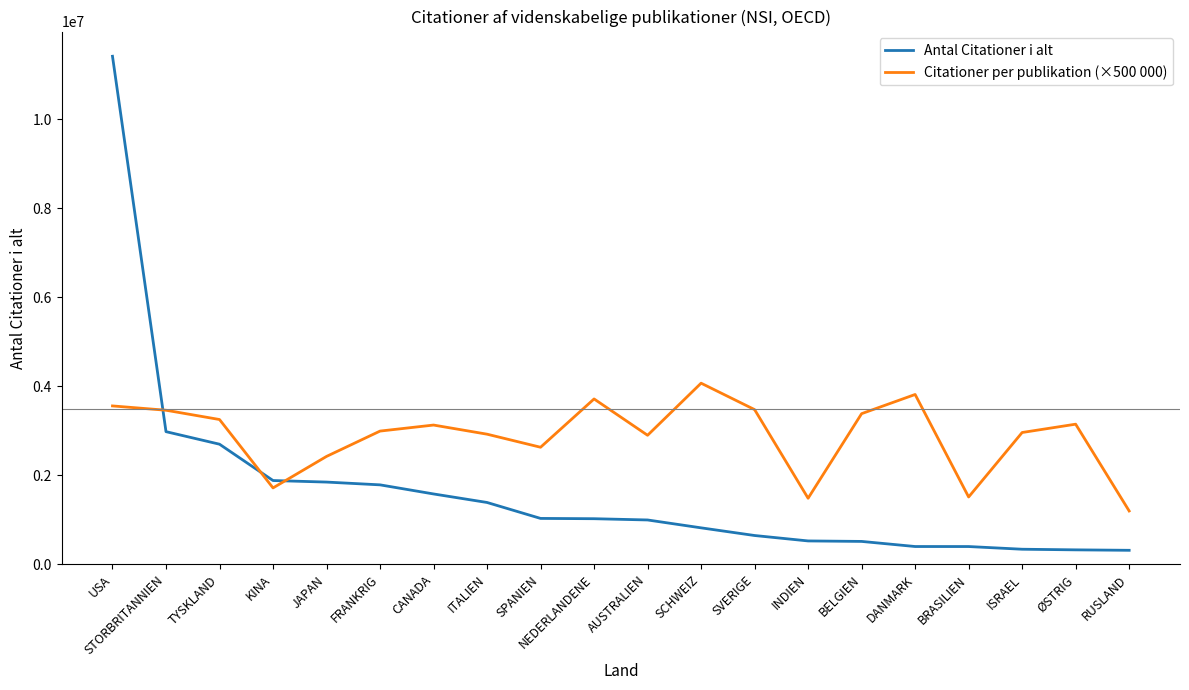

At USA, list the series in order from smallest to largest.

Citationer per publikation (×500 000), Antal Citationer i alt